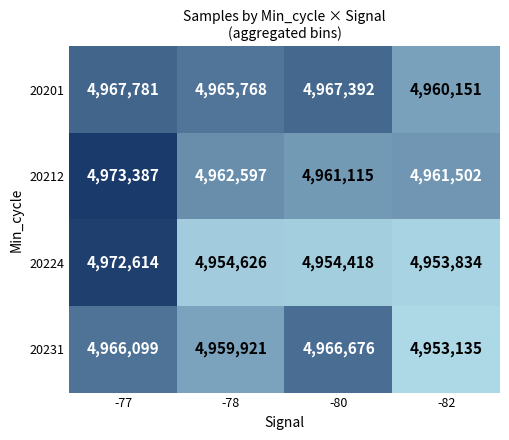

At how many categories does at least one series exceed 4958152?

4